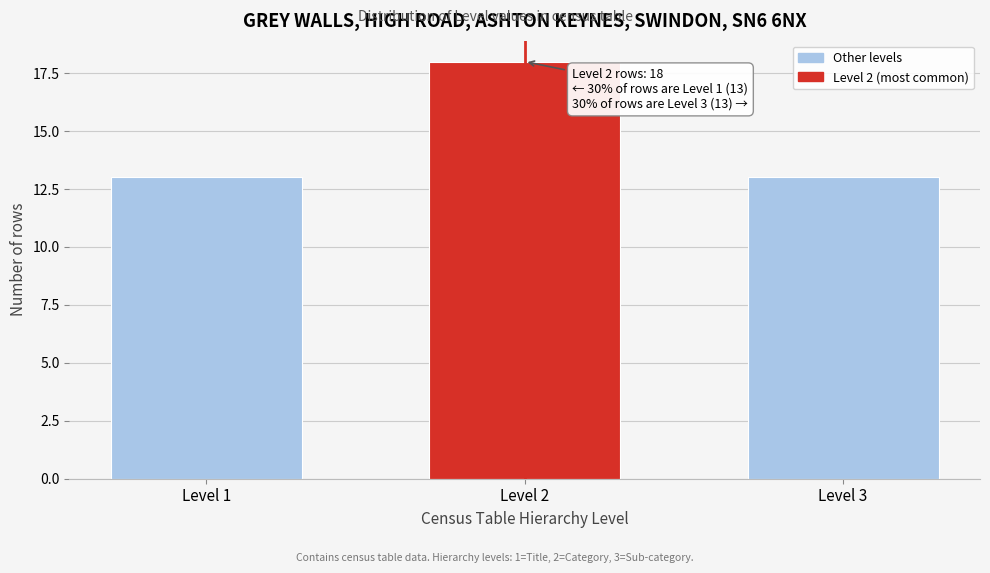

Reading left to right, transcribe all the data shown in this chart.

13	18	13